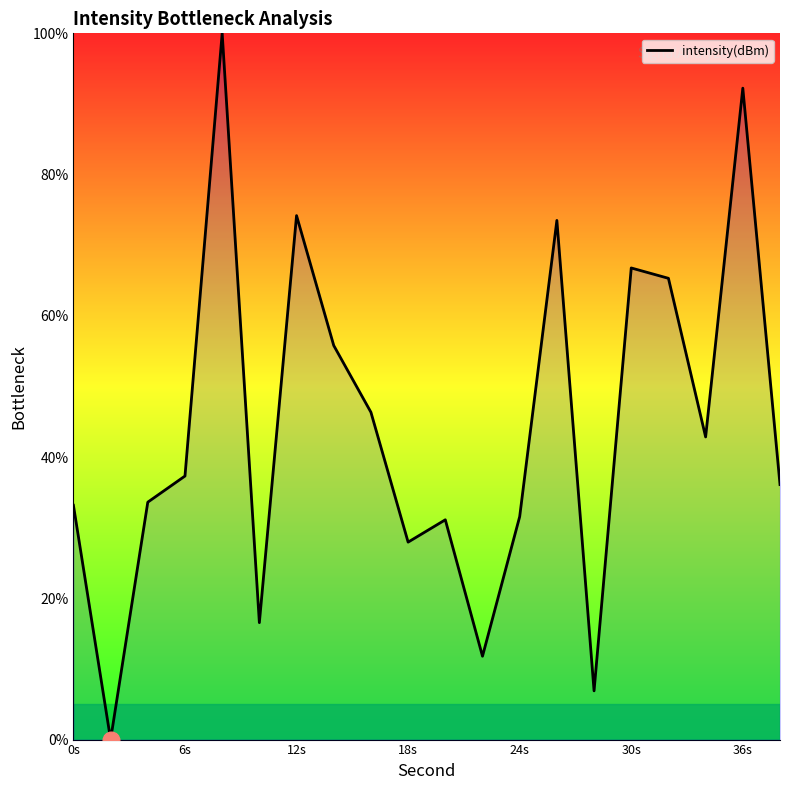

What is the greatest value displayed?

100.0